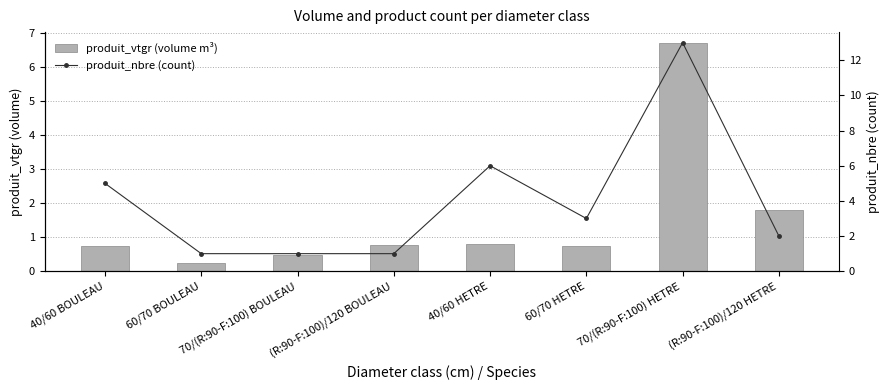

List the series in order of their peak value, lowest first.

produit_vtgr (volume m³), produit_nbre (count)